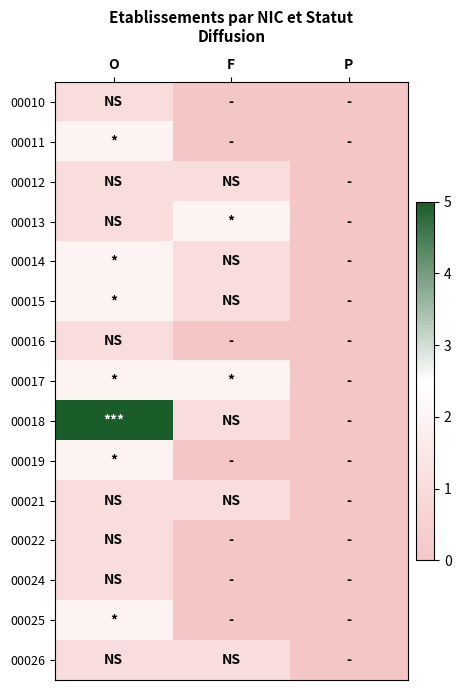

Between O and F, which is larger?

O